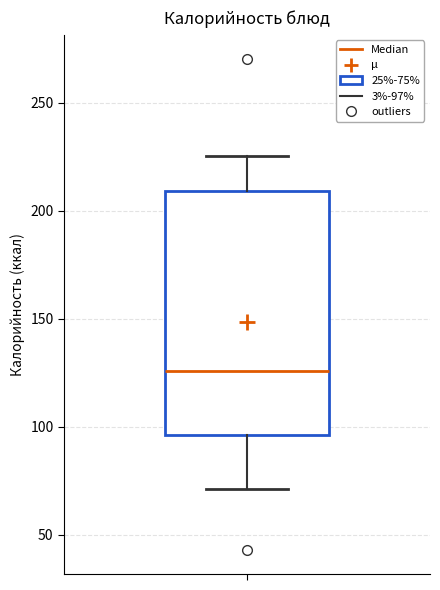

Transcribe this box plot: give where the median line is, the range the box spans, and where the two whiskers end, as read against the y-axis. The values are not printed on the chart, so give them approximately, as read against the axis.

median 125, box 95 to 210, whiskers 70 to 225